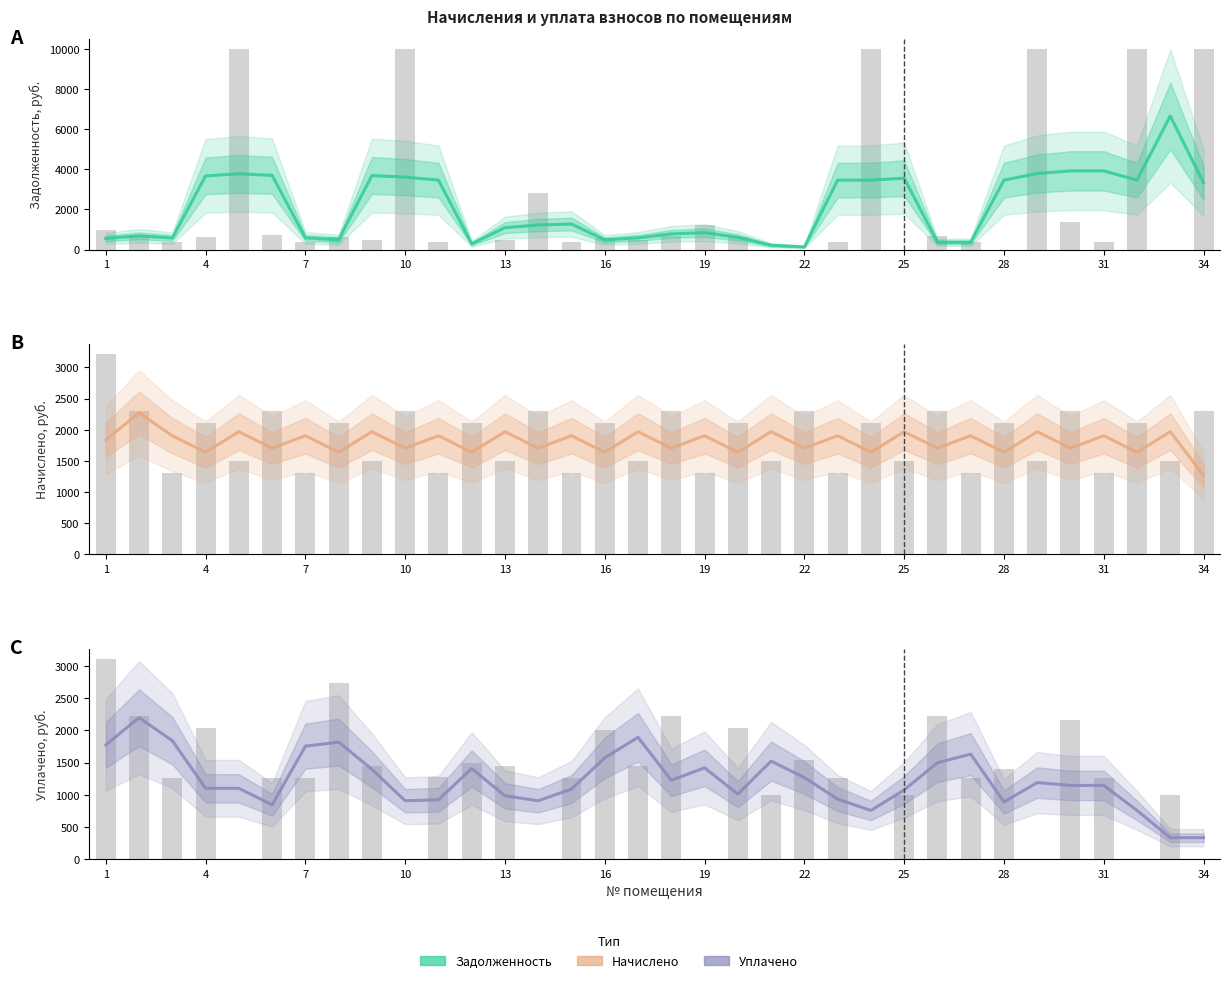

What is the sum of the Уплачено values at 31 and 25?

2255.7